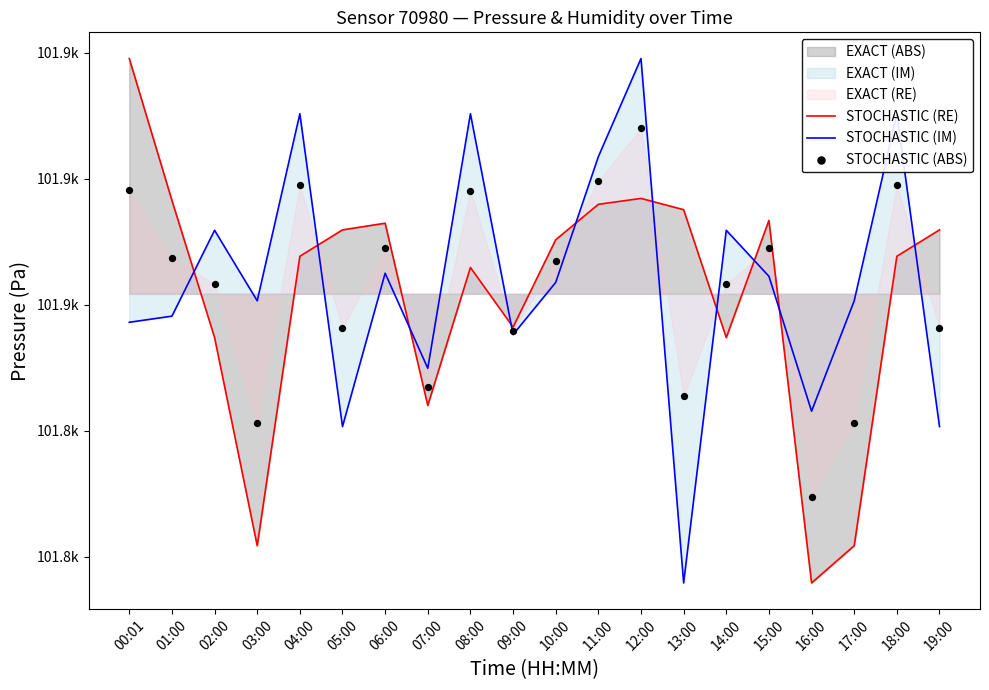

Which series contains the lowest Y value?

STOCHASTIC (RE)